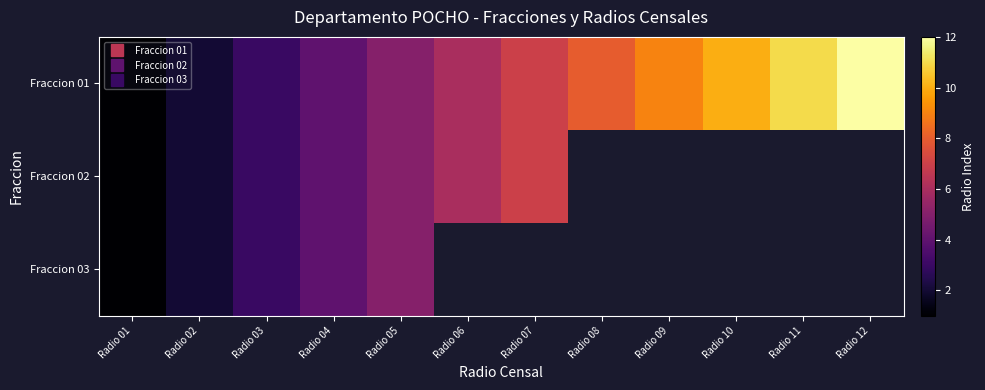

At which label does Fraccion 01 first exceed 7?

Radio 08